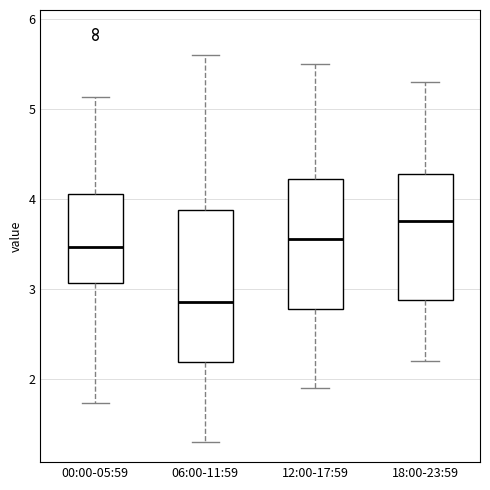

Comparing the boxes themselves (not the whiskers), which one is the tallest?

06:00-11:59